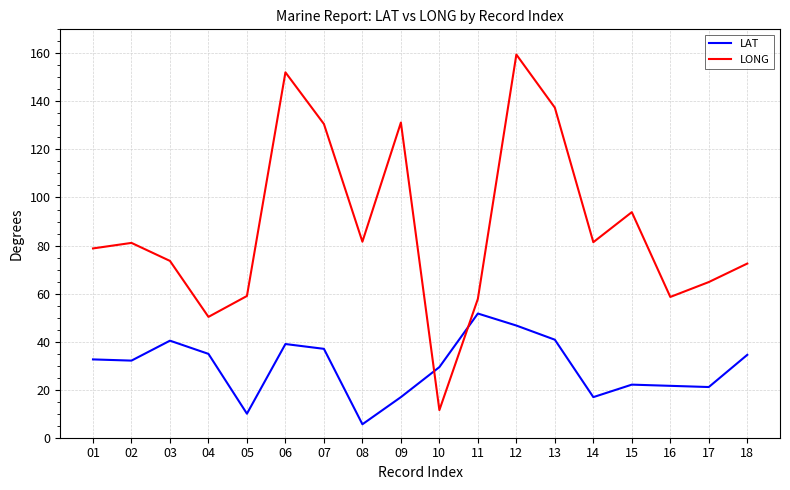

Is it true that LAT equals 21.1 at 17?

True